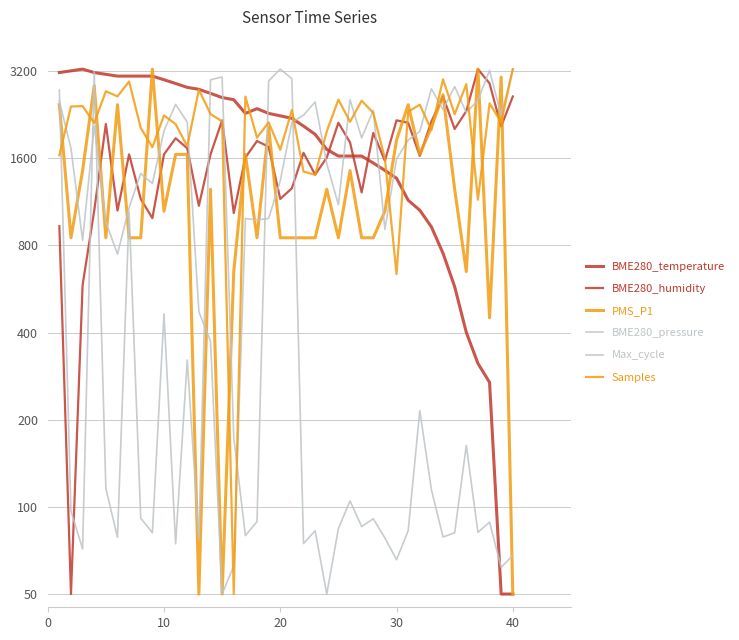

Reading left to right, transcribe all the data shown in this chart.

BME280_temperature: 3162.3	3206.2	3250.0	3162.3	3118.5	3074.7	3074.7	3074.7	3074.7	2987.0	2899.3	2811.6	2767.8	2680.1	2592.5	2548.6	2285.6	2373.3	2285.6	2241.8	2197.9	2066.4	1934.9	1715.8	1628.1	1628.1	1628.1	1540.4	1452.7	1365.1	1145.9	1058.2	926.7	751.4	576.0	400.7	313.0	269.2	50.0	50.0
BME280_humidity: 932.1	50.0	583.3	1055.1	2101.3	1055.1	1650.0	1157.7	993.6	1650.0	1875.6	1732.1	1096.2	1650.0	2162.8	1034.6	1609.0	1834.6	1752.6	1157.7	1260.3	1670.5	1403.8	1609.0	2121.8	1814.1	1219.2	1957.7	1567.9	2162.8	2121.8	1629.5	2142.3	2614.1	2019.2	2326.9	3250.0	2901.3	2060.3	2614.1
PMS_P1: 2450.0	850.0	1450.0	2850.0	850.0	2450.0	850.0	850.0	3250.0	1050.0	1650.0	1650.0	50.0	1250.0	50.0	650.0	1650.0	850.0	2050.0	850.0	850.0	850.0	850.0	1250.0	850.0	1450.0	850.0	850.0	1050.0	1850.0	2450.0	1650.0	2050.0	2650.0	1250.0	650.0	3250.0	450.0	3050.0	50.0
BME280_pressure: 2522.1	1731.2	833.3	2073.8	963.0	746.4	1081.4	1416.4	1309.3	1990.7	2455.4	2131.7	471.9	373.7	50.0	62.6	990.7	979.4	990.7	1337.1	2127.9	2253.9	2501.9	1533.5	1105.3	2549.8	1879.8	2344.5	908.9	1588.9	1848.3	1979.3	2781.5	2357.1	2829.4	2301.7	2537.2	3218.5	2246.3	3250.0
Max_cycle: 2752.9	96.7	71.6	3192.8	115.7	78.5	1042.8	91.4	81.4	464.2	74.6	321.6	76.9	2986.0	3053.6	173.7	79.6	88.9	2958.5	3250.0	3014.4	74.7	82.7	50.0	84.2	104.9	85.5	91.0	78.1	65.7	82.7	215.1	114.6	78.7	81.4	163.0	81.7	88.6	61.8	68.0
Samples: 1637.9	2414.4	2422.0	2118.9	2725.9	2616.6	2946.1	2036.4	1746.8	2250.4	2098.4	1759.3	2758.9	2274.5	2145.7	50.0	2610.9	1885.1	2128.3	1710.4	2347.2	1438.7	1402.4	1981.8	2550.2	2137.4	2528.4	2294.3	1596.4	636.7	2317.2	2449.3	2001.3	2999.1	2270.8	2884.3	1150.7	2475.4	2132.2	3250.0